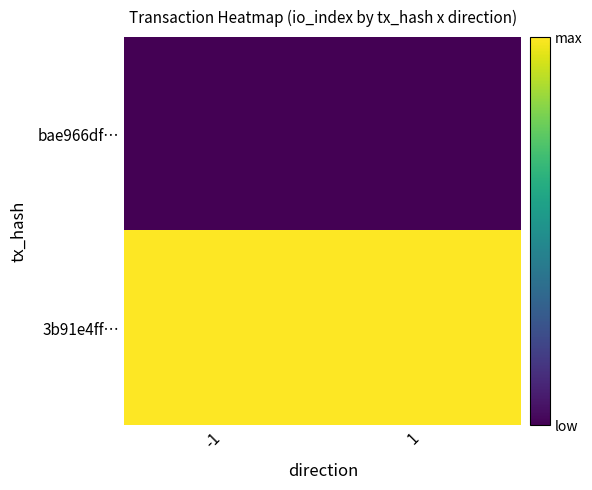

Rank the series at -1 from highest to lowest value.

3b91e4ff…, bae966df…